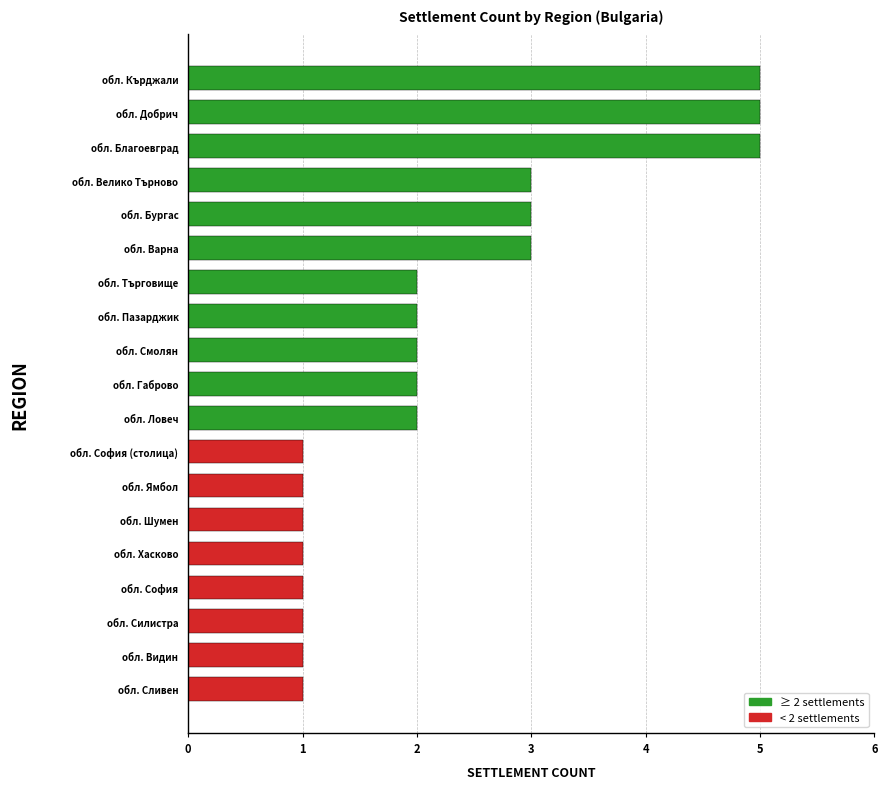

What is the maximum value shown in the chart?

5